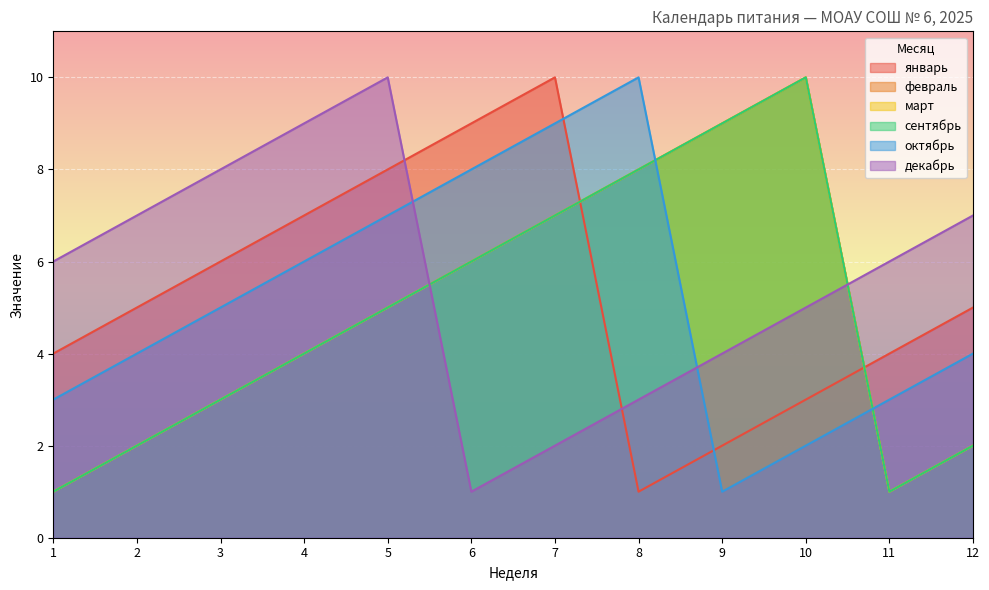

Is it true that февраль equals 7 at 7?

True